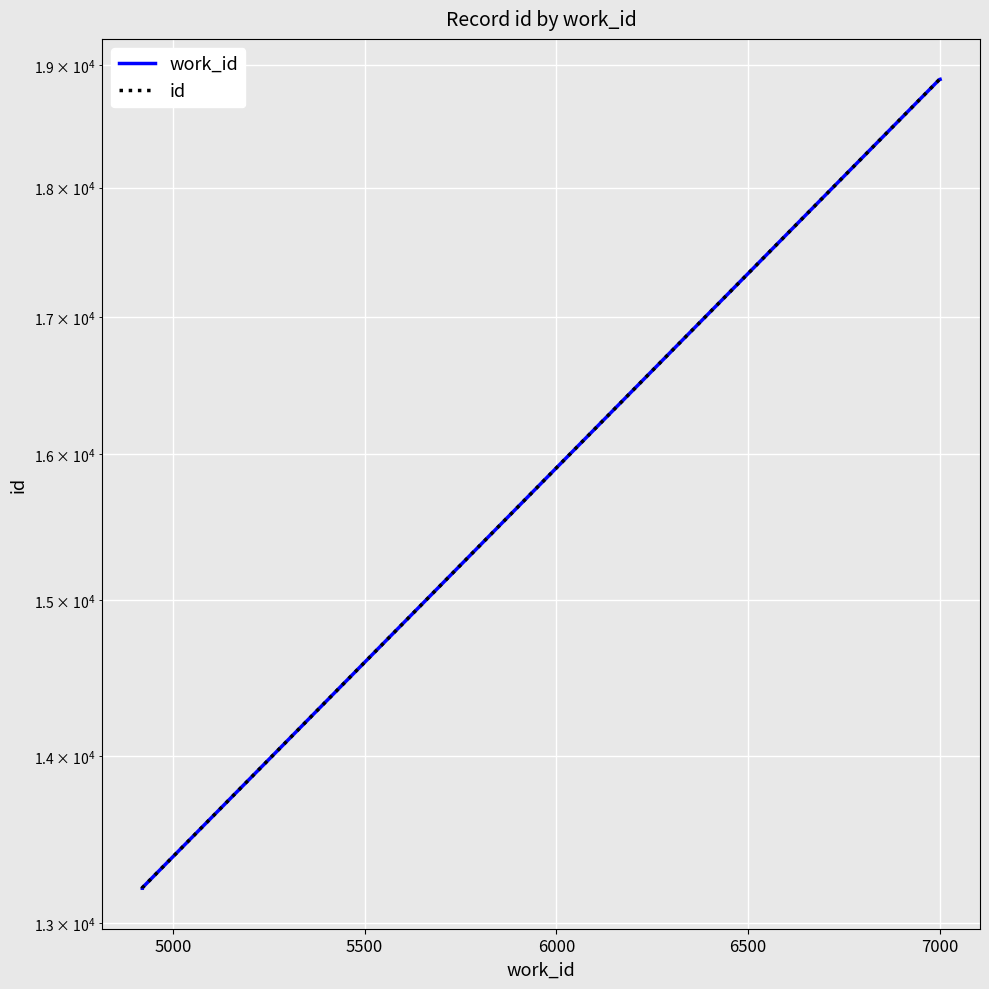

At 6500, list the series in order from smallest to largest.

work_id, id